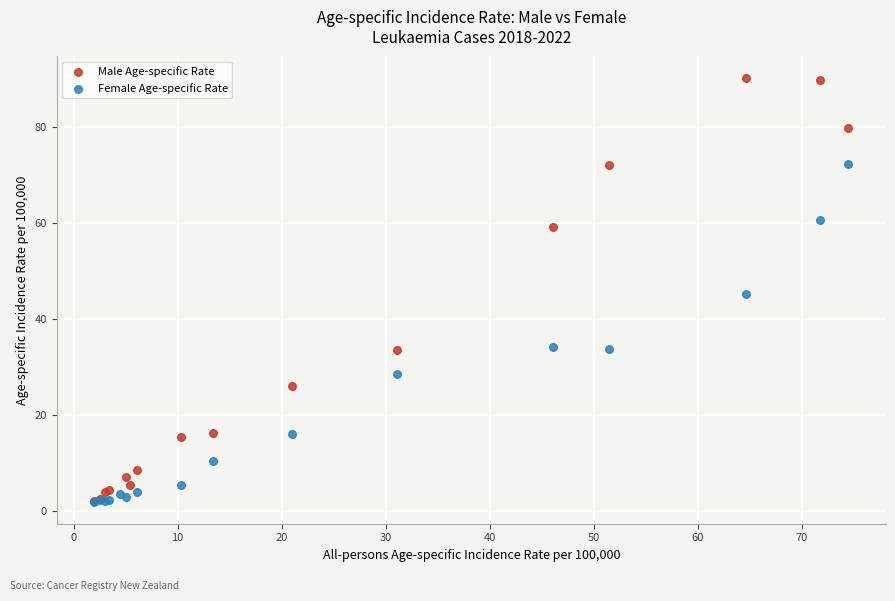

Which series reaches the maximum Y coordinate?

Male Age-specific Rate